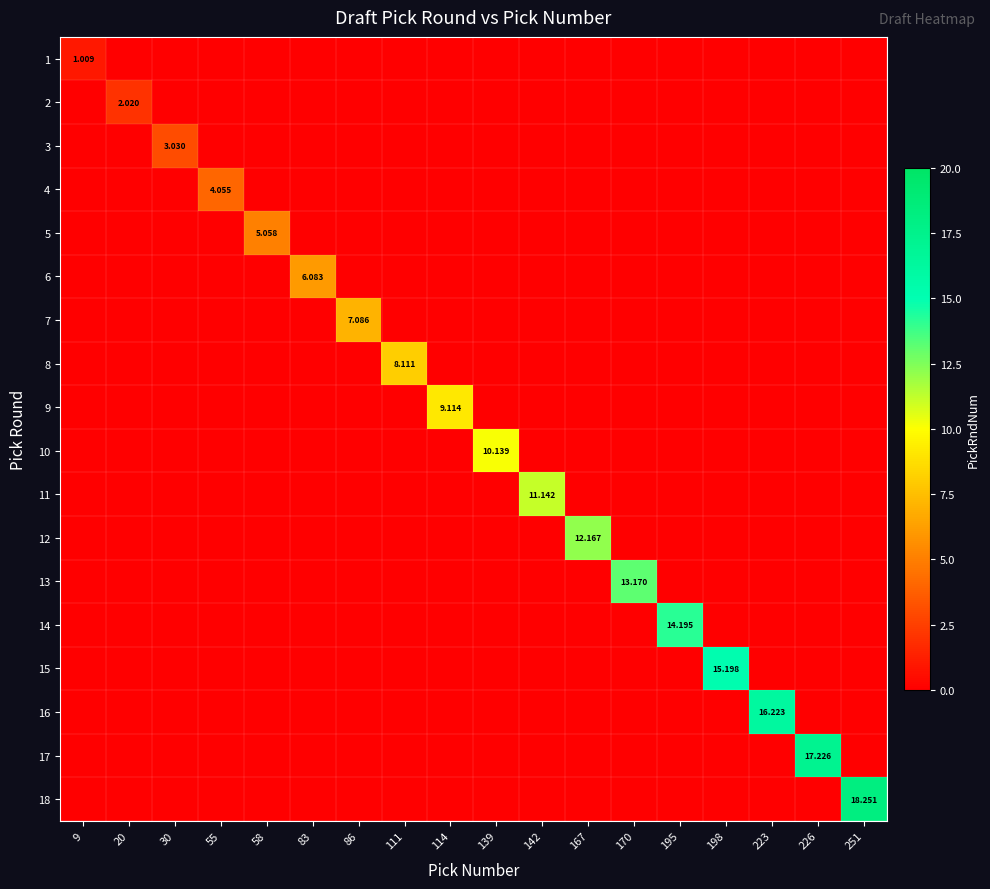

Which series has the largest range (max minus min)?

18